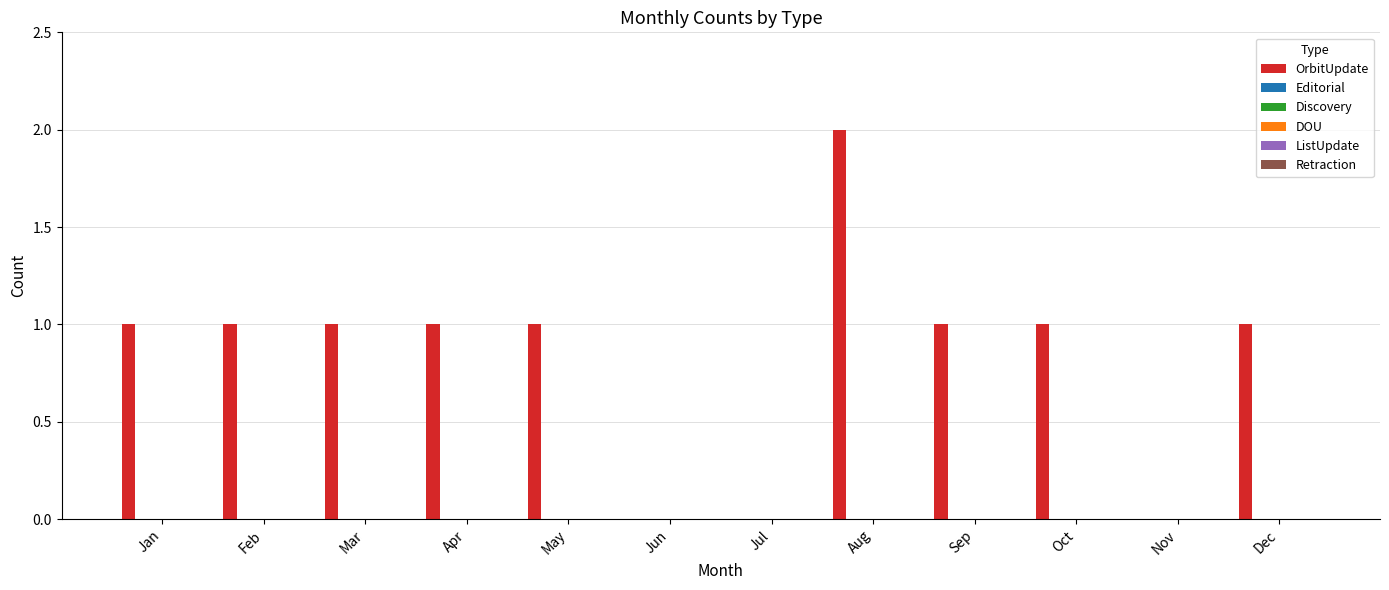

What is the sum of all values?

10